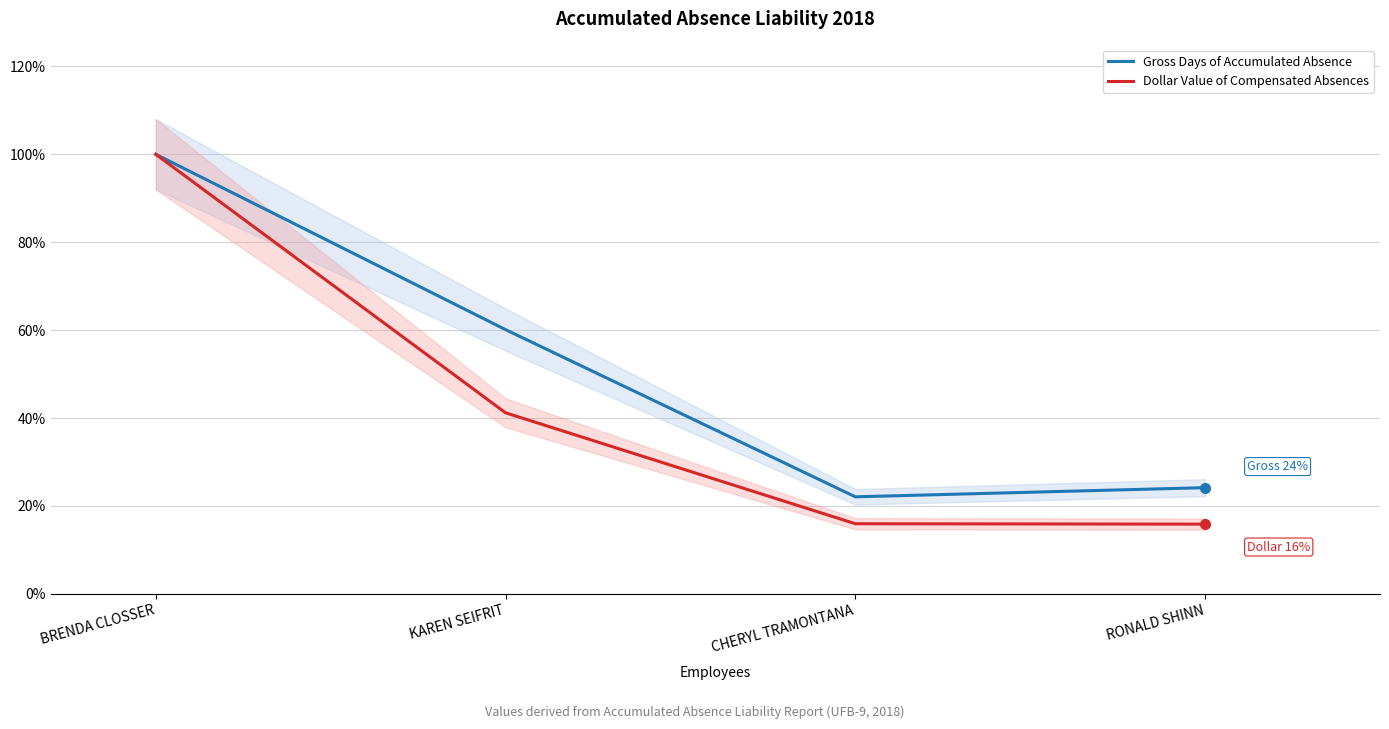

Which category has the highest value in the Dollar Value of Compensated Absences series?

BRENDA CLOSSER